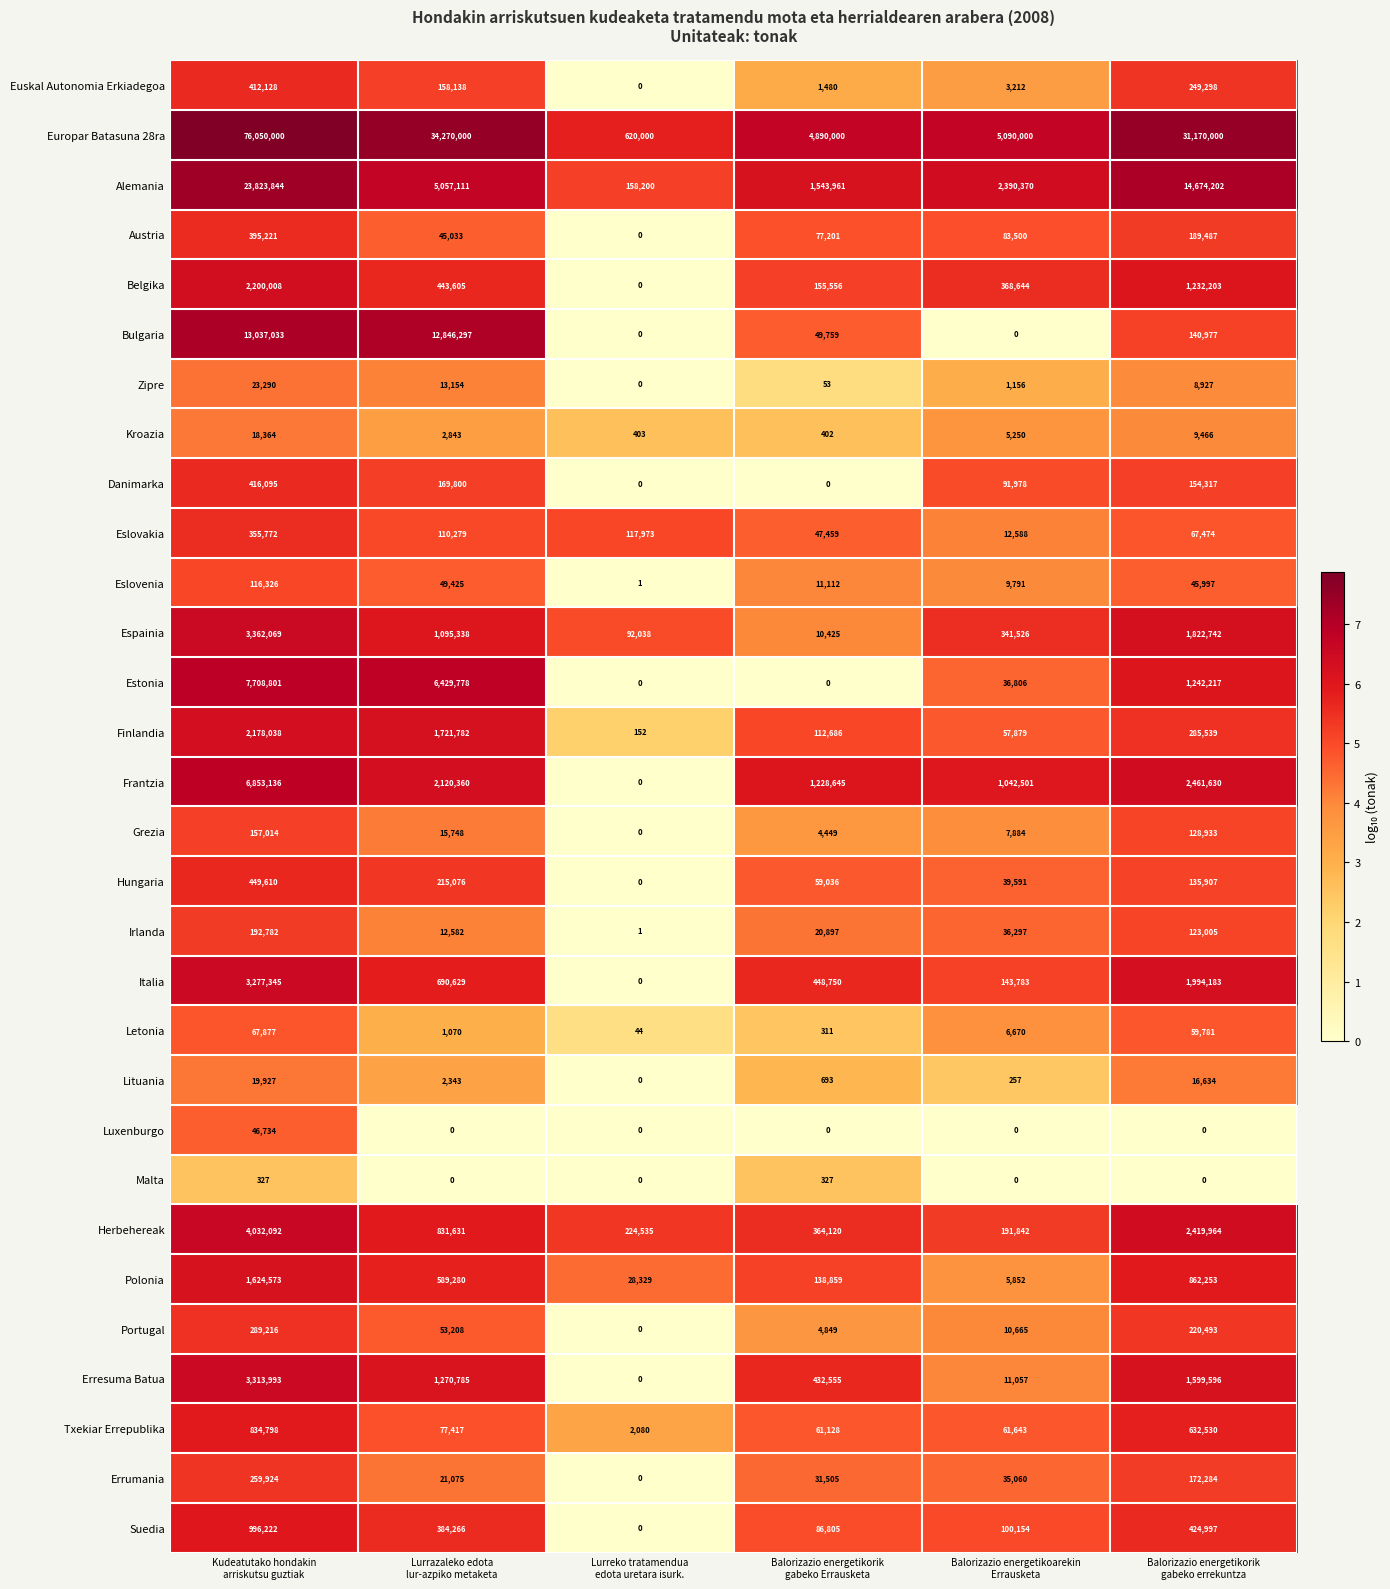

What is the lowest value of the Europar Batasuna 28ra series?

620000